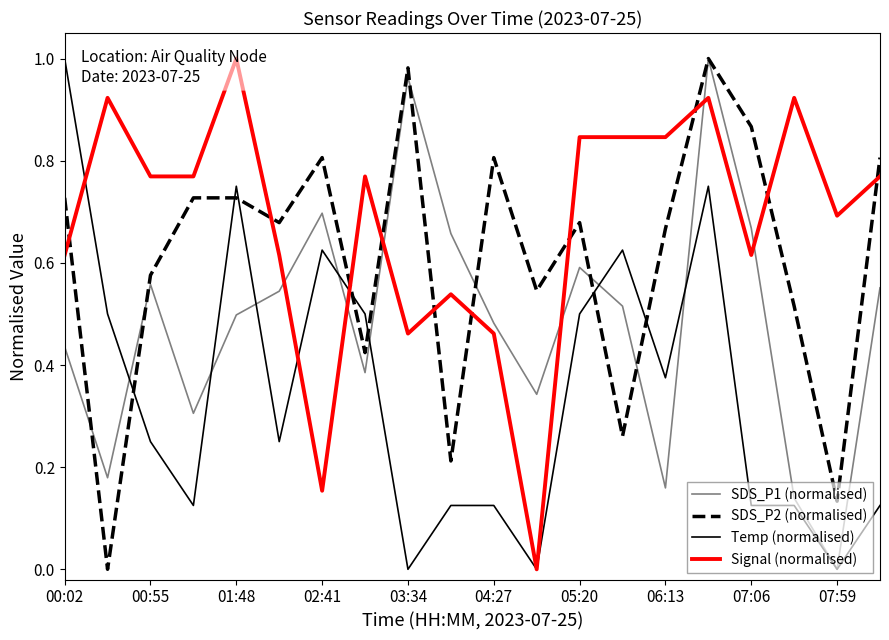

Which series has the largest total across all categories?

Signal (normalised)